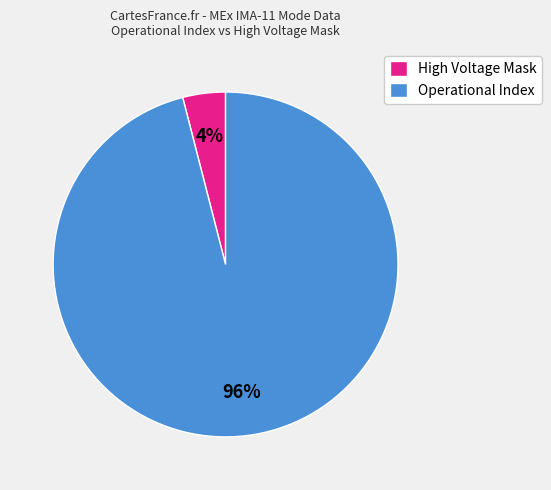

How many slices are in this pie chart?

2